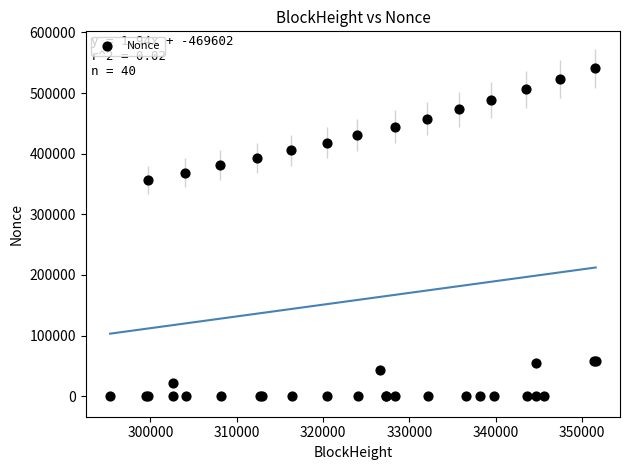

What Y value in the scatter plot is closest to 270472?

356726